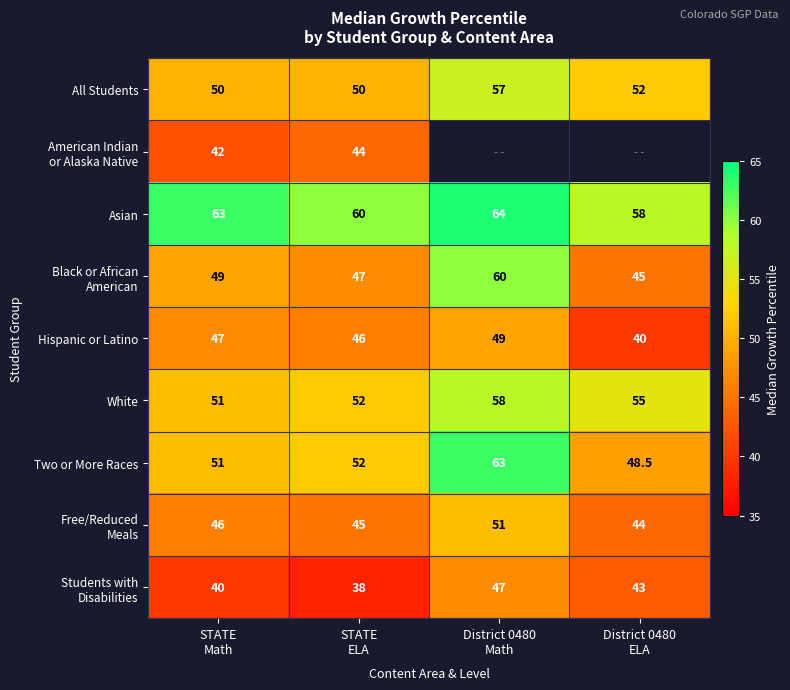

What is the average value of the Two or More Races series?

53.6